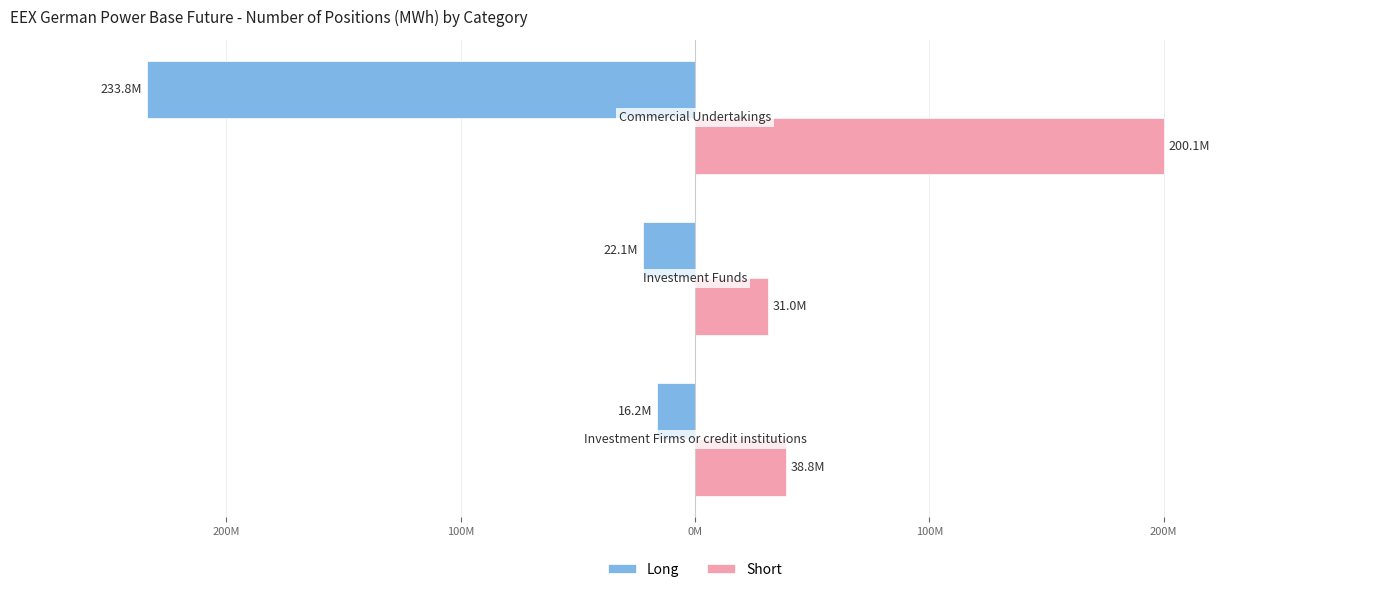

List the series in order of their peak value, highest first.

Short, Long